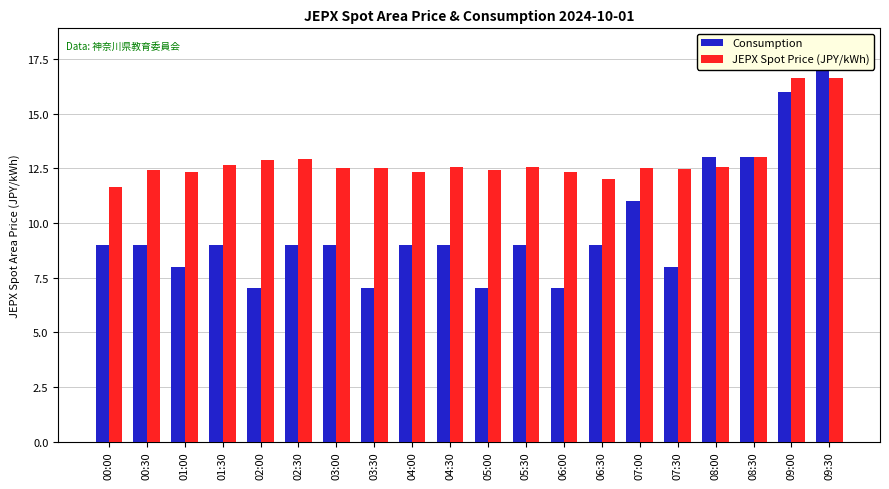

Which series has the largest total across all categories?

JEPX Spot Price (JPY/kWh)